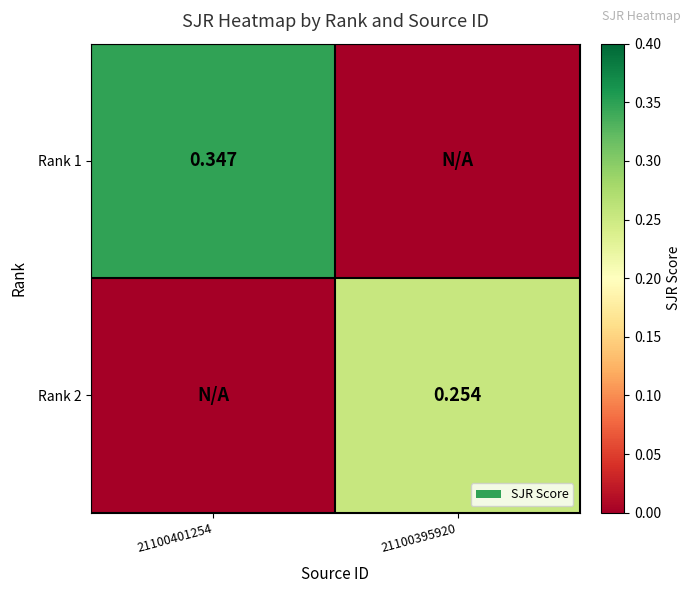

Is the value of Rank 2 at 21100395920 greater than the value of Rank 1 at 21100401254?

No